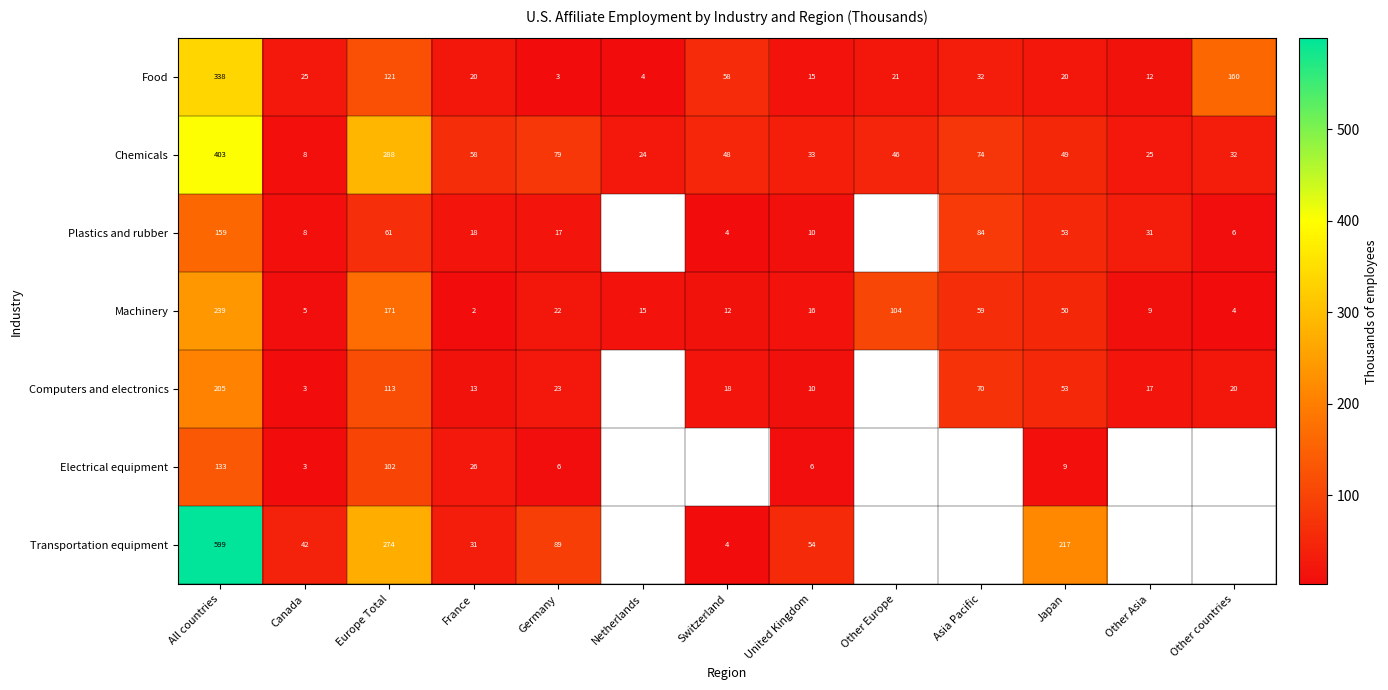

Is it true that Food equals 35.4 at Switzerland?

False